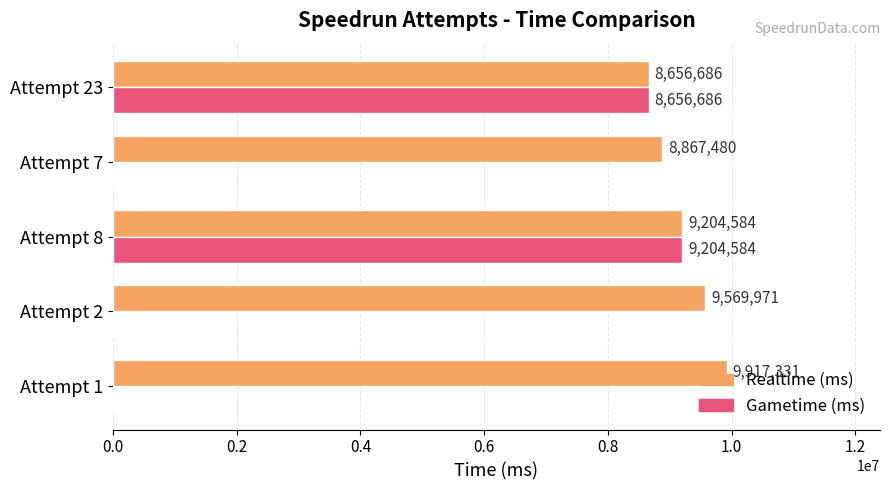

Count the number of categories in the chart.

5